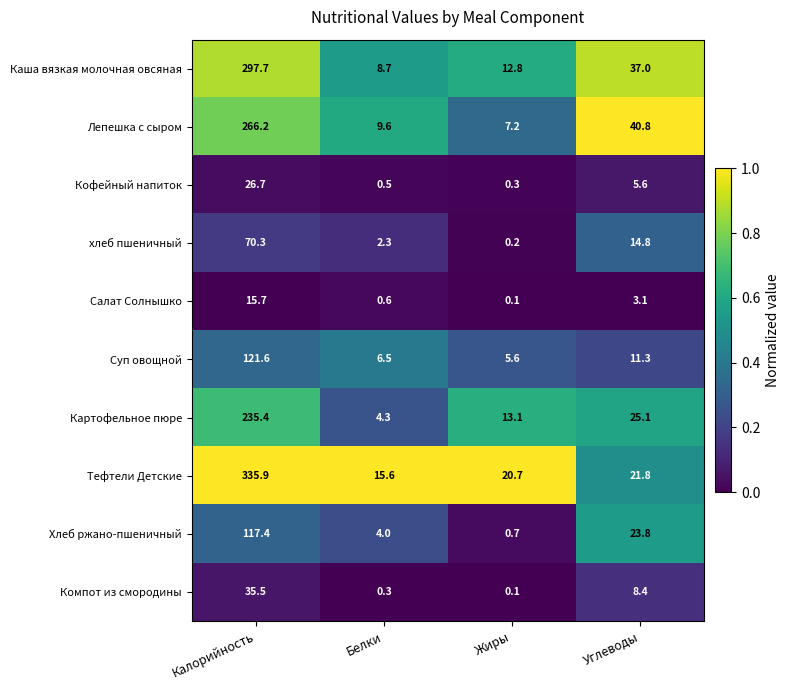

At which category is the sum across all series the highest?

Калорийность